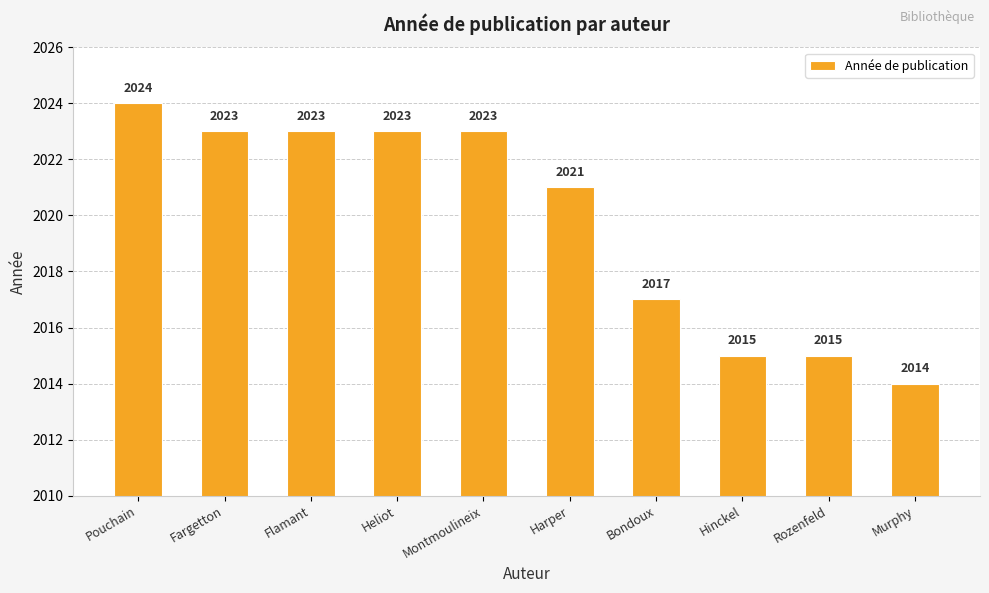

Count the values in the range 2015 to 2023.

8